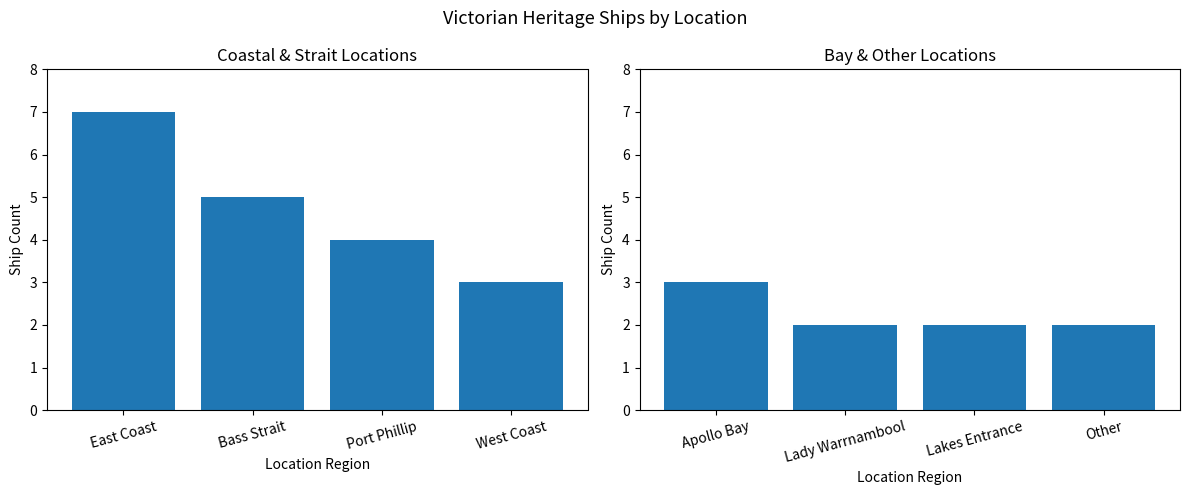

What is the label of the 1st bar from the right?

West Coast